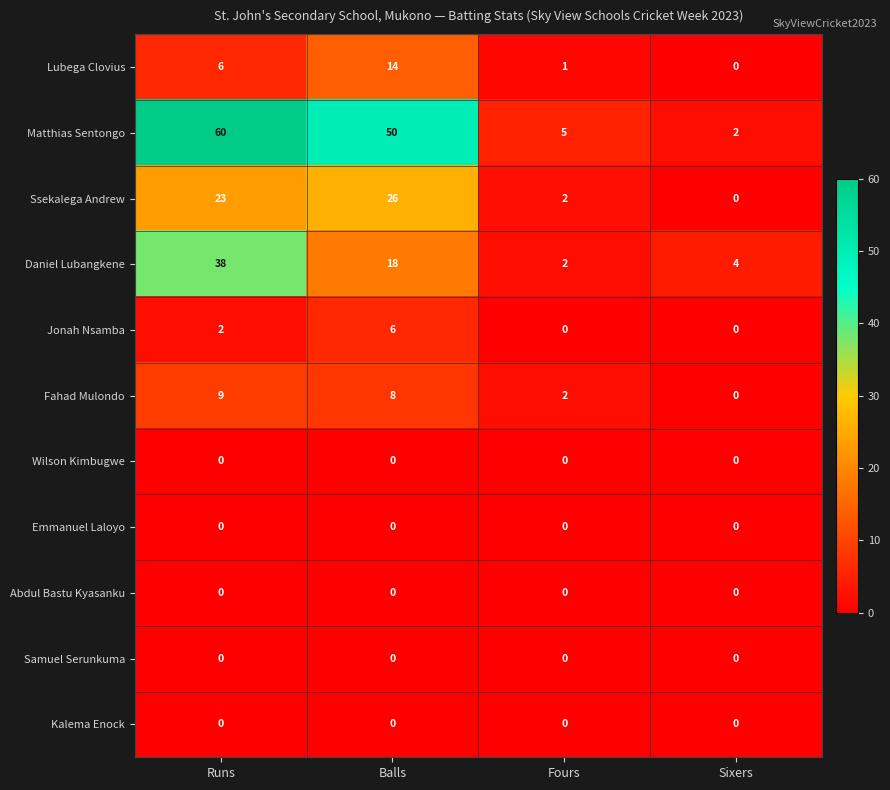

Where does the Daniel Lubangkene series first go above 18?

Runs